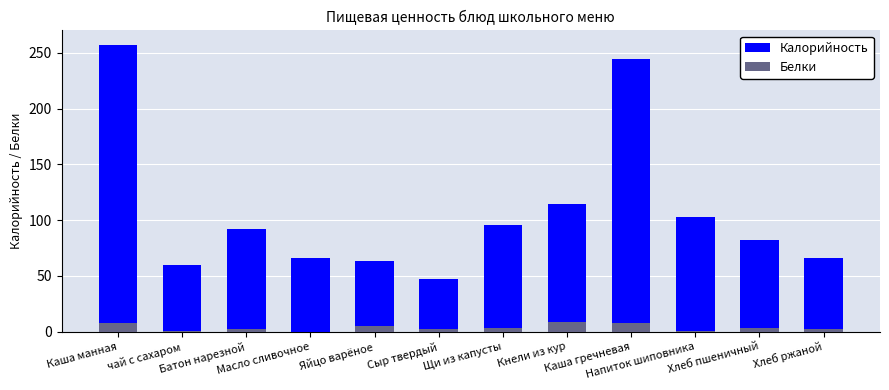

Between Батон нарезной and Яйцо варёное, which series saw the biggest shift?

Калорийность